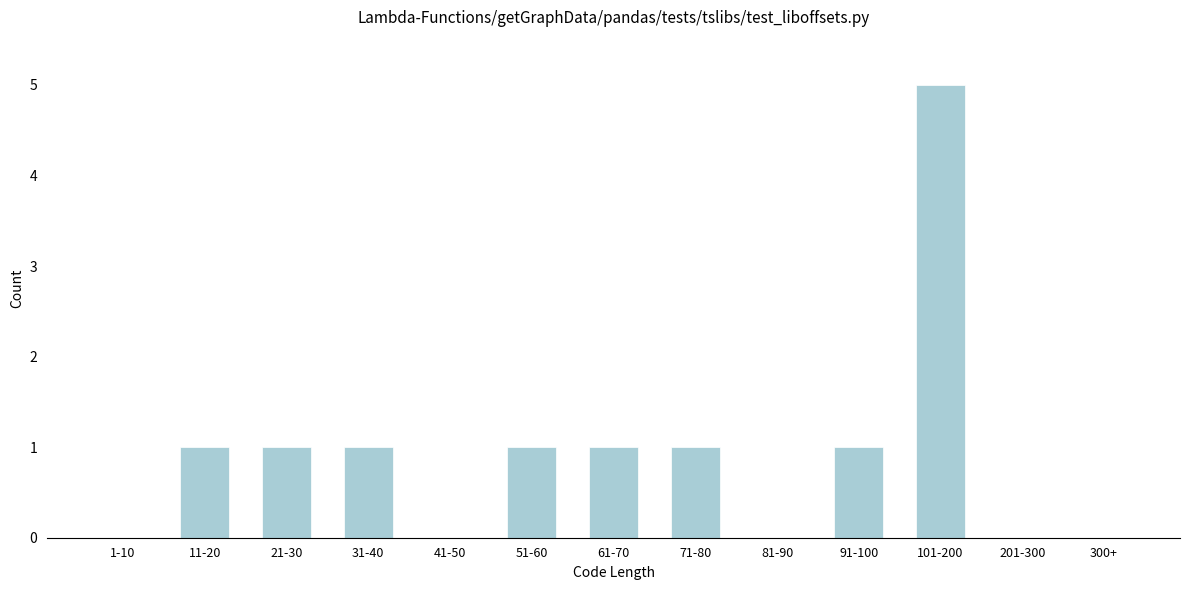

Reading right to left, list all the values displayed in this chart.

300+=0	201-300=0	101-200=5	91-100=1	81-90=0	71-80=1	61-70=1	51-60=1	41-50=0	31-40=1	21-30=1	11-20=1	1-10=0